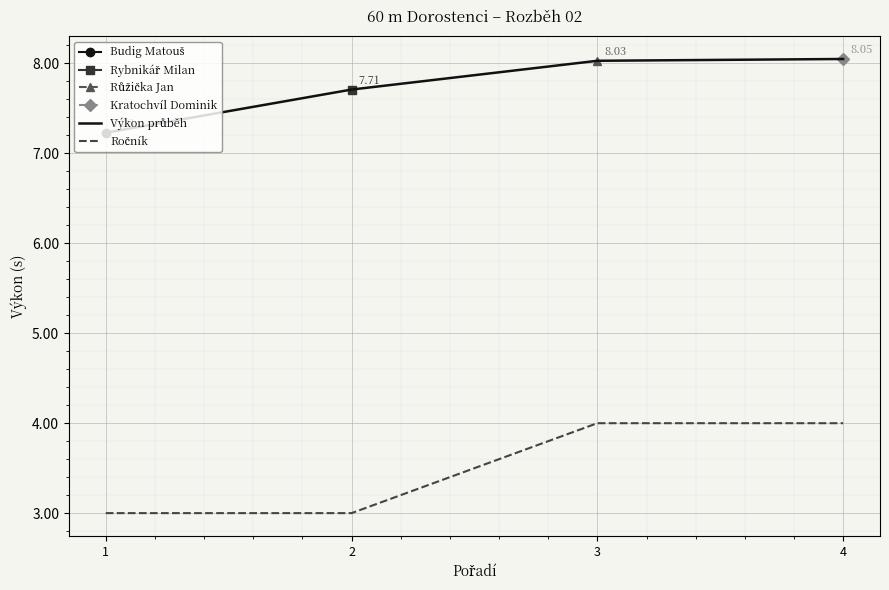

The Ročník series shows 1.2 at 2. True or false?

False